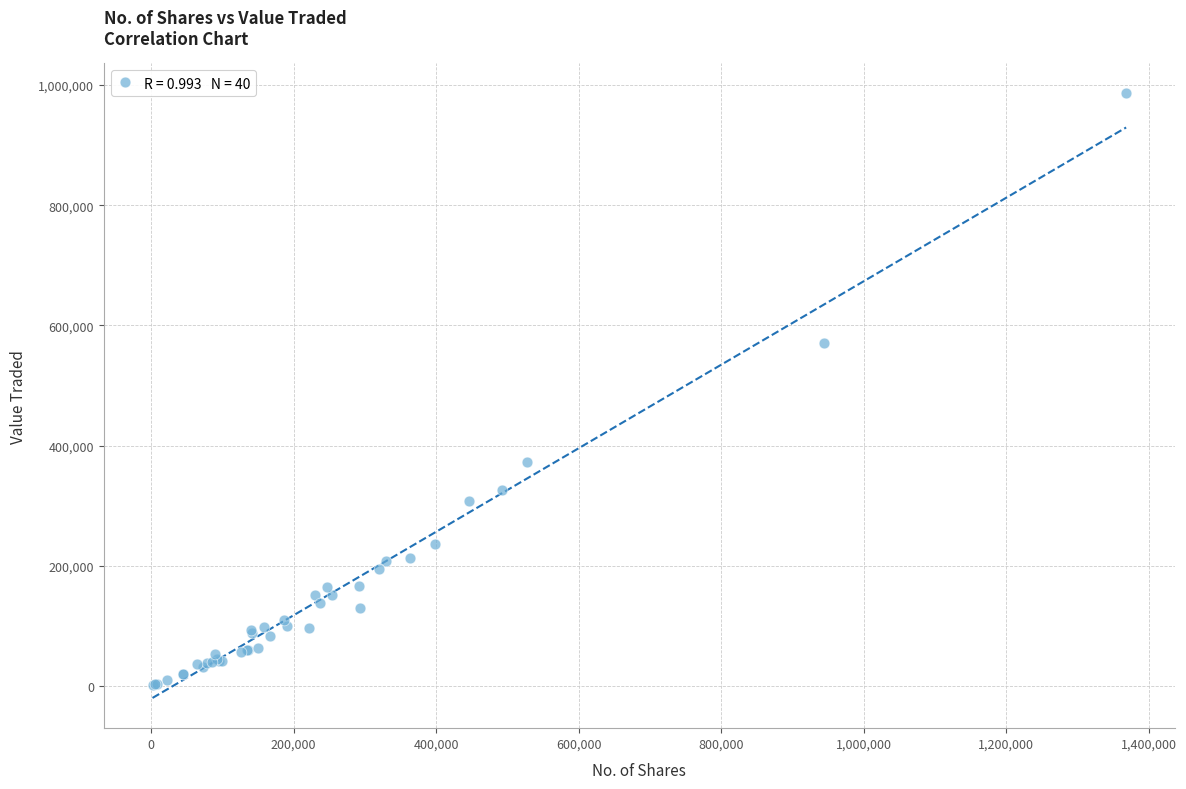

What Y value in the scatter plot is closest to 493499?

570352